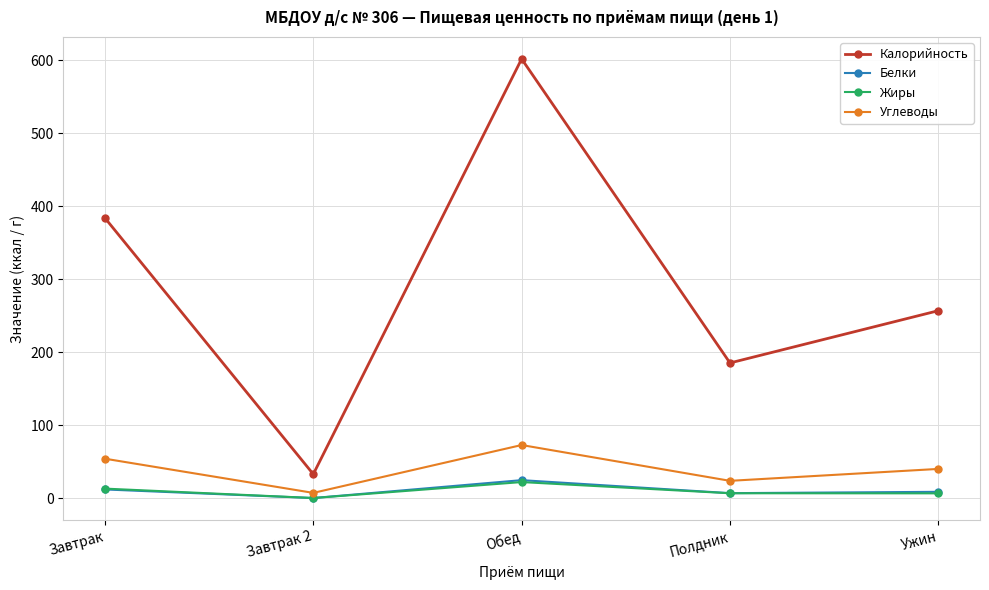

What are all the series names shown in the legend?

Калорийность, Белки, Жиры, Углеводы